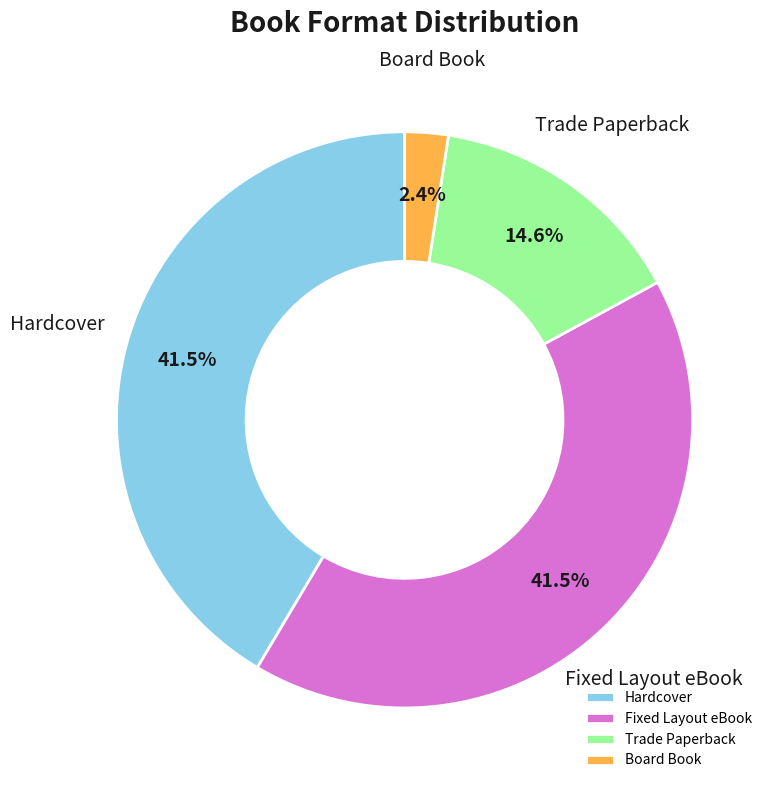

To the nearest percent, what is the average slice percentage?

25%